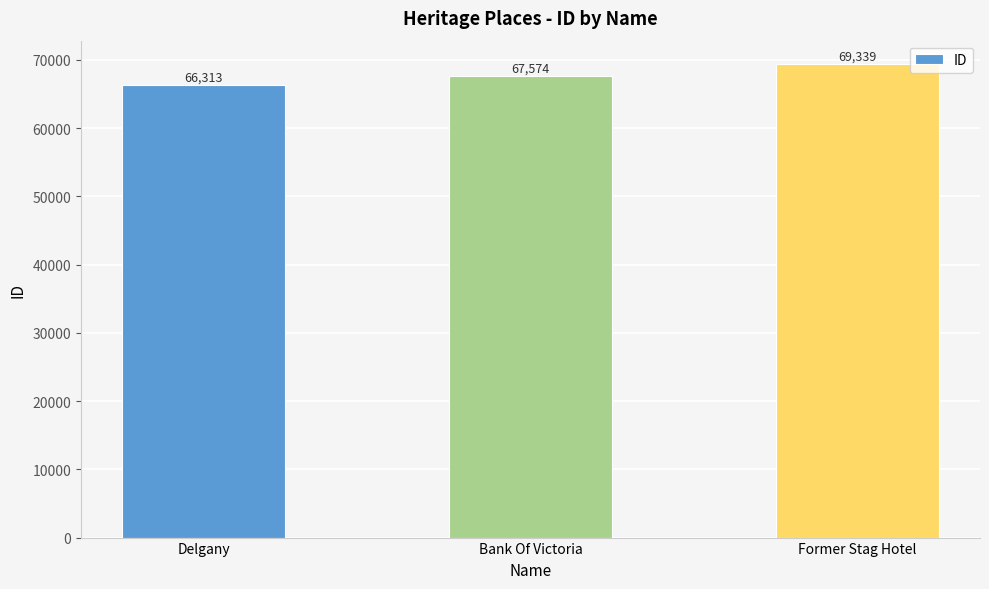

What is the label of the 1st bar from the right?

Former Stag Hotel